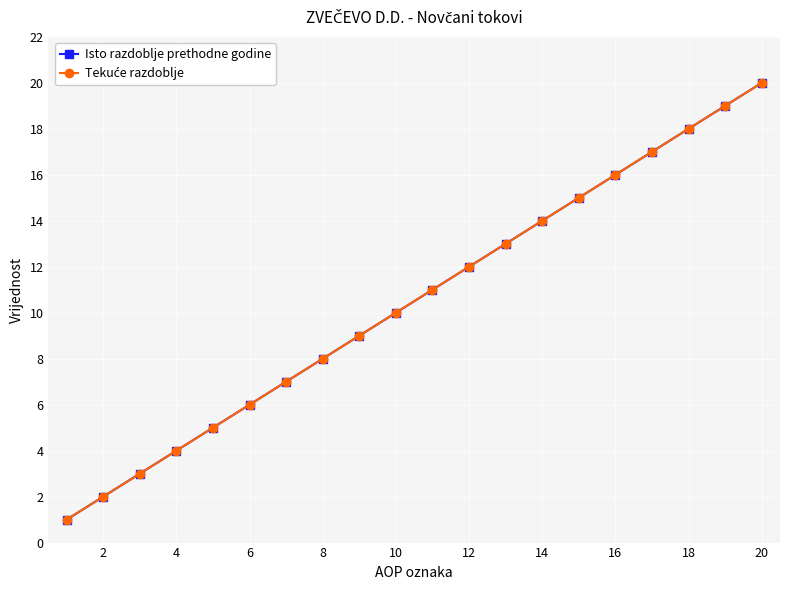

Does the chart have visible grid lines?

Yes